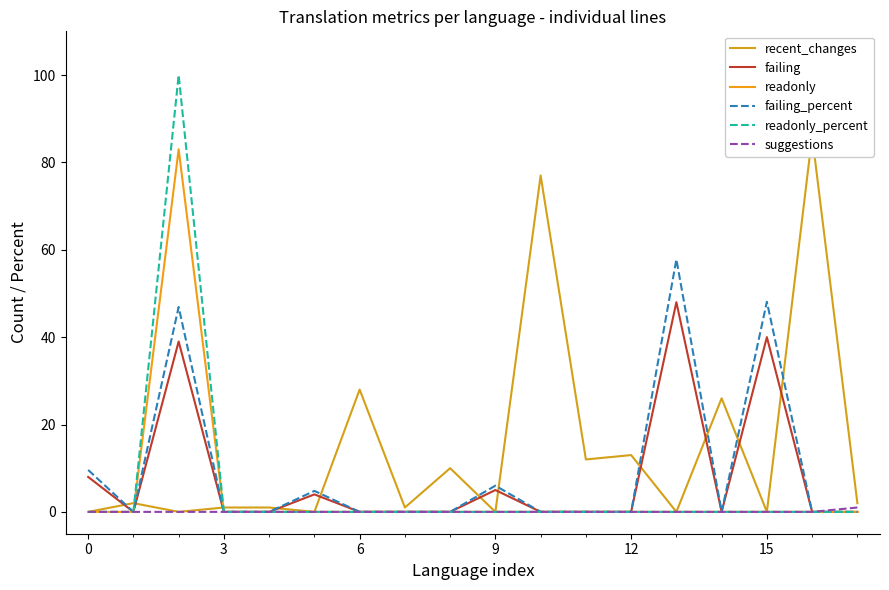

The value of failing_percent at 13 is 98.3. True or false?

False